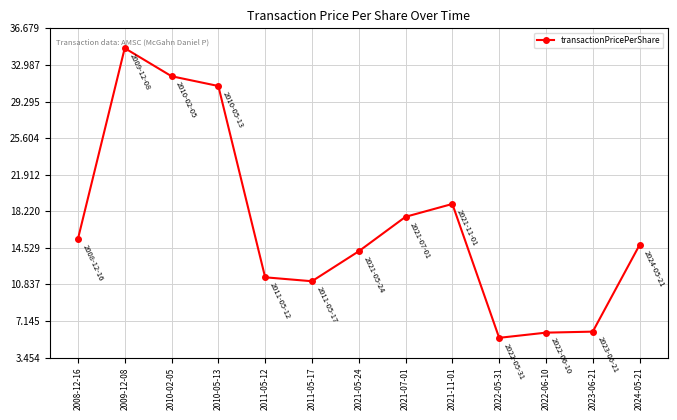

At which label is the value closest to 20?

2021-11-01